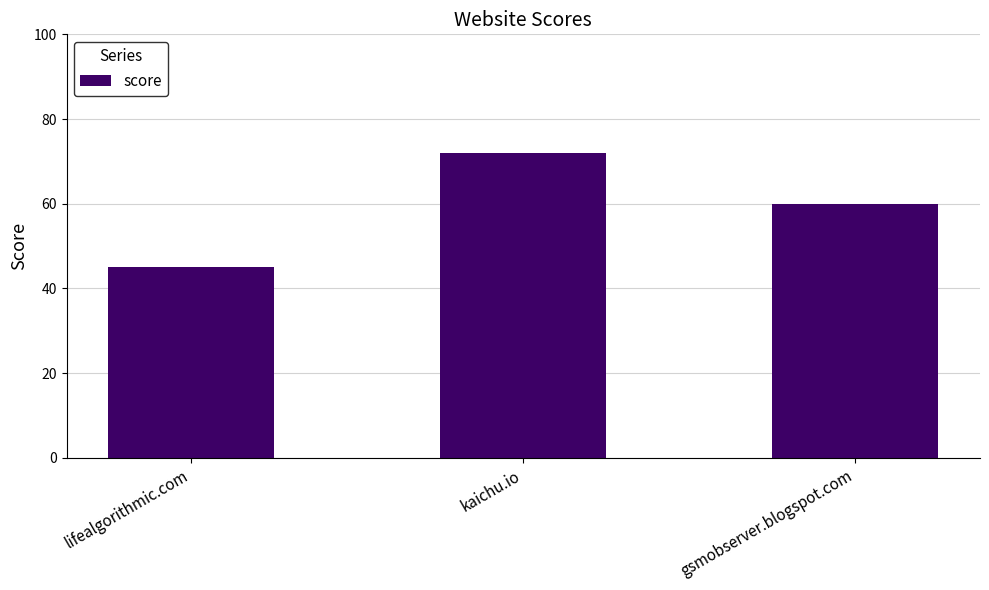

What is the ratio of the value at lifealgorithmic.com to the value at kaichu.io?

0.6